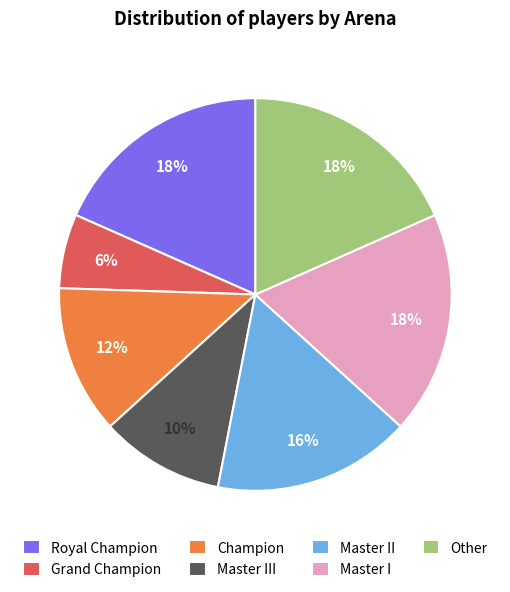

Which category has the smallest portion of the pie?

Grand Champion